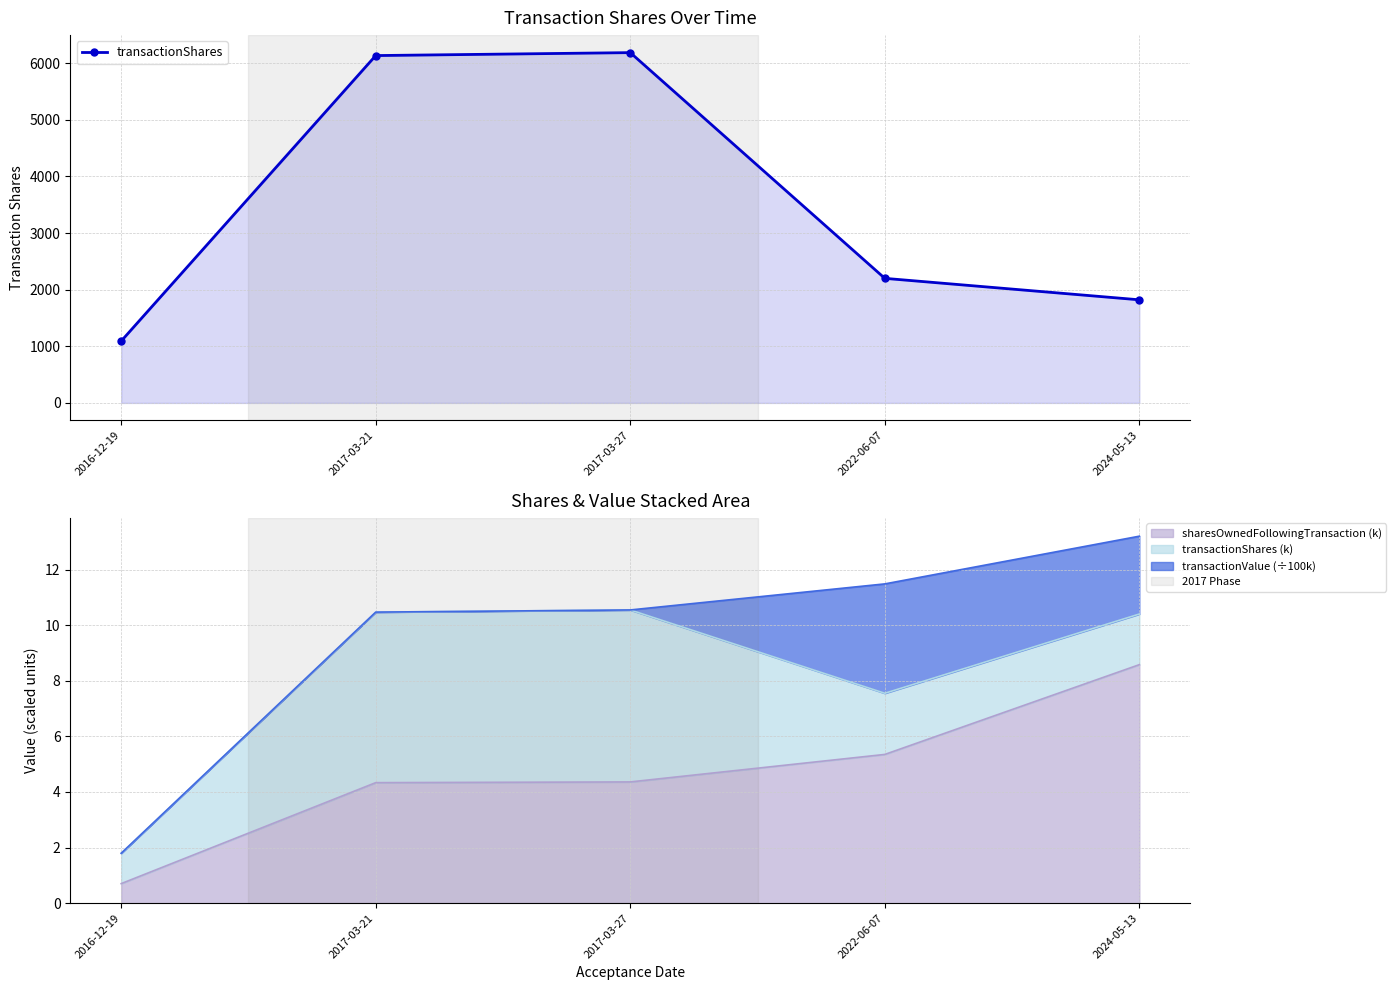

What is the sum of the values at 2022-06-07 and 2017-03-21?

8334